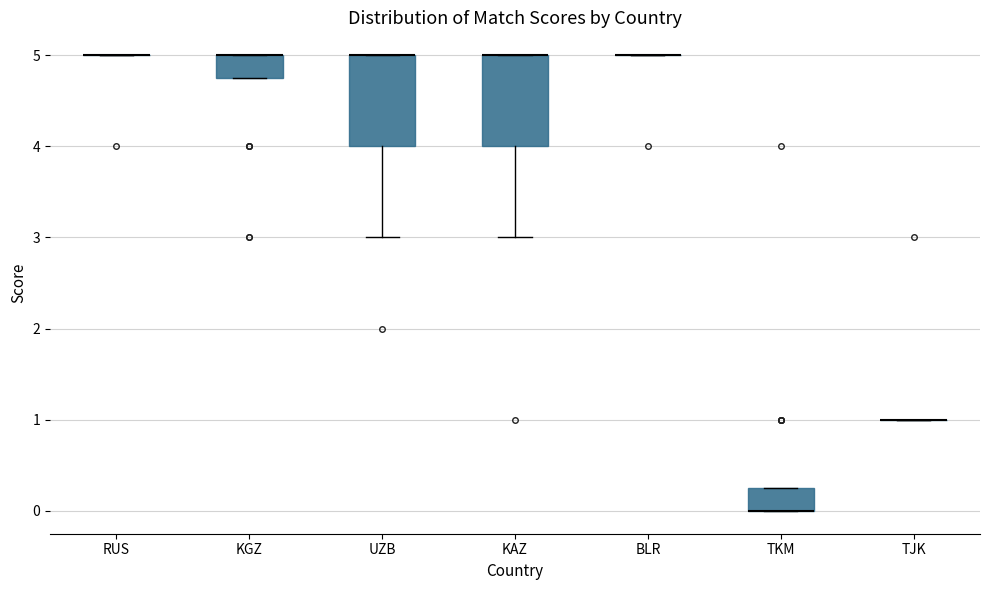

Where is the lower edge of the box for KGZ on the y-axis? The values are not printed on the chart, so give them approximately, as read against the axis.

4.8